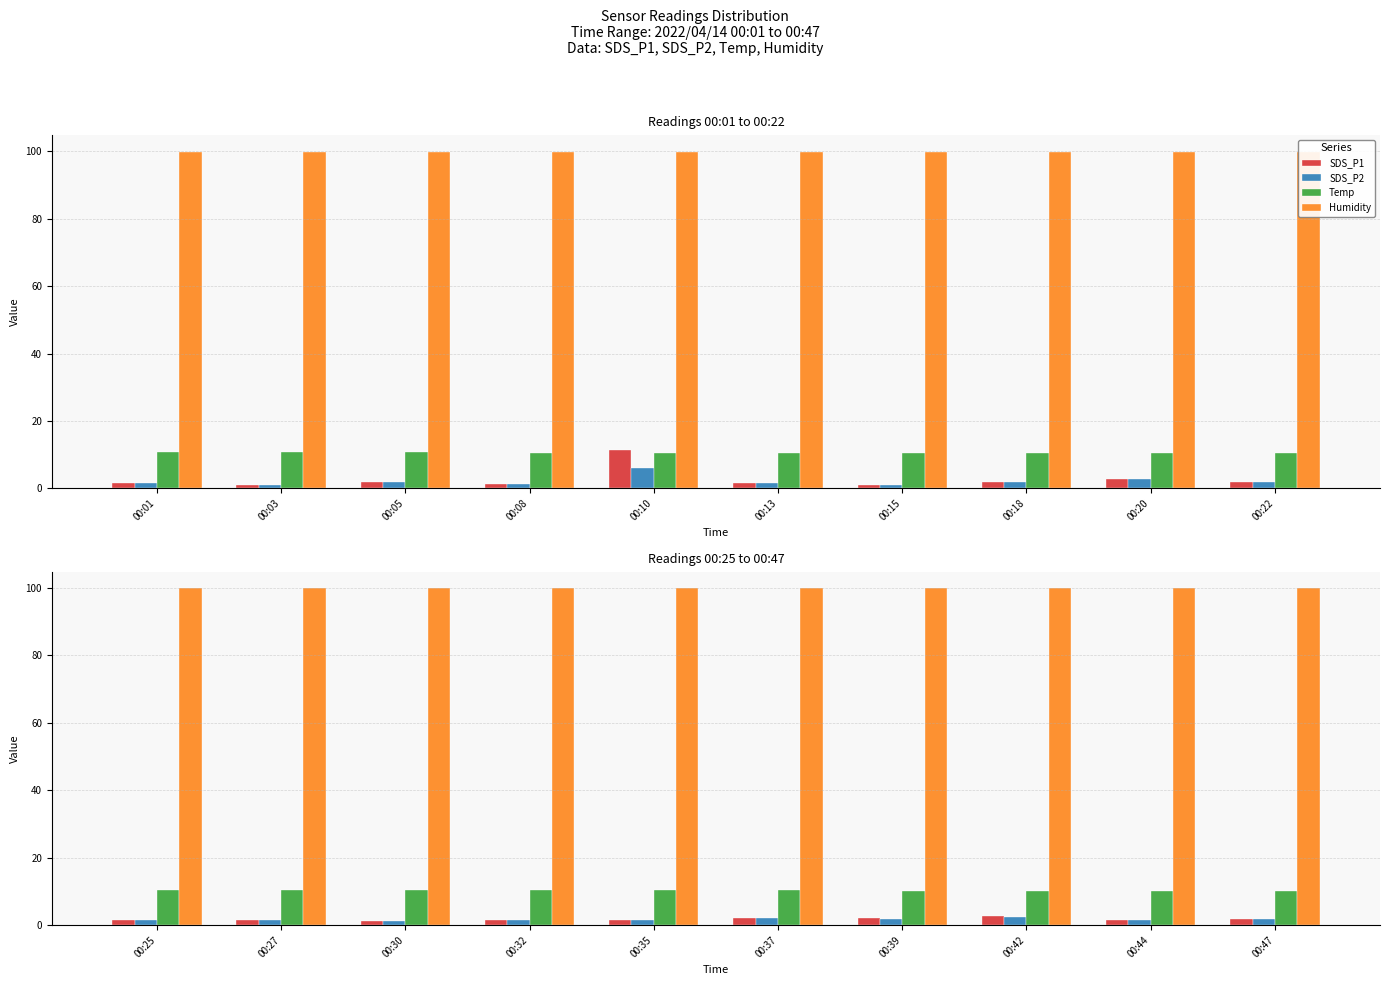

What are all the series names shown in the legend?

SDS_P1, SDS_P2, Temp, Humidity